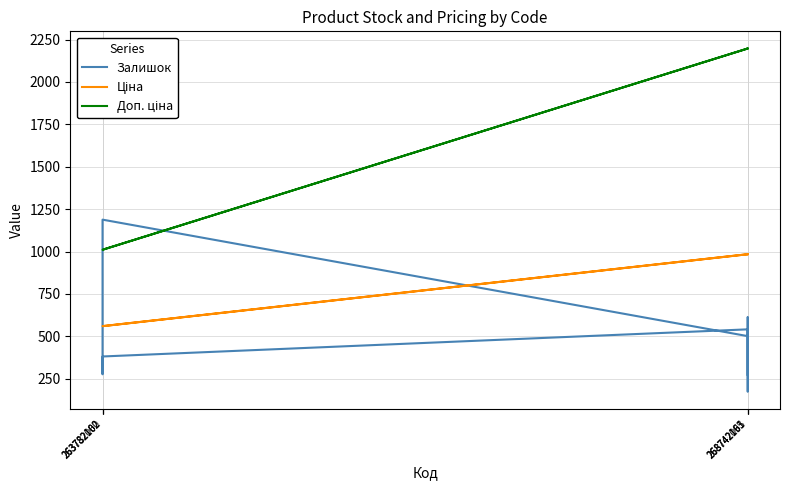

What are all the series names shown in the legend?

Залишок, Ціна, Доп. ціна